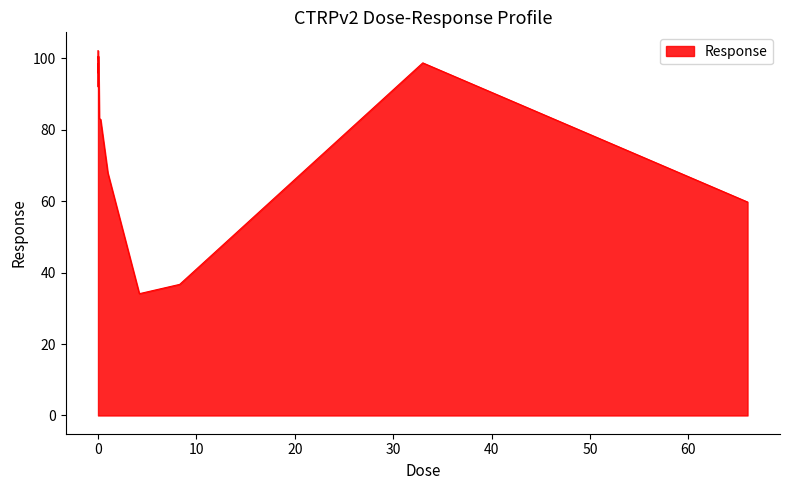

What is the smallest value displayed?

34.1